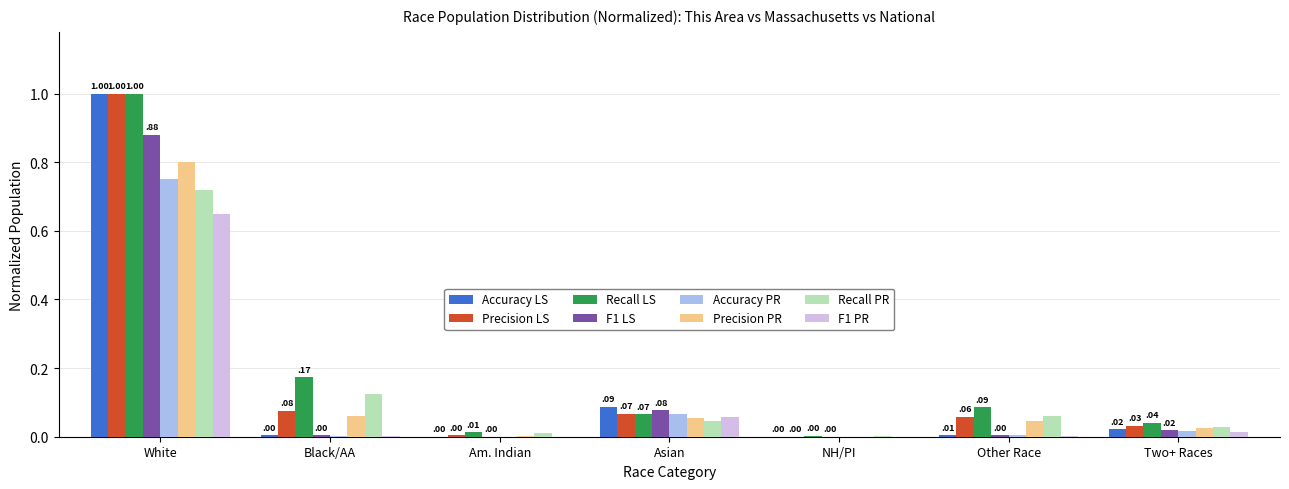

At which label is Recall LS closest to 0?

NH/PI